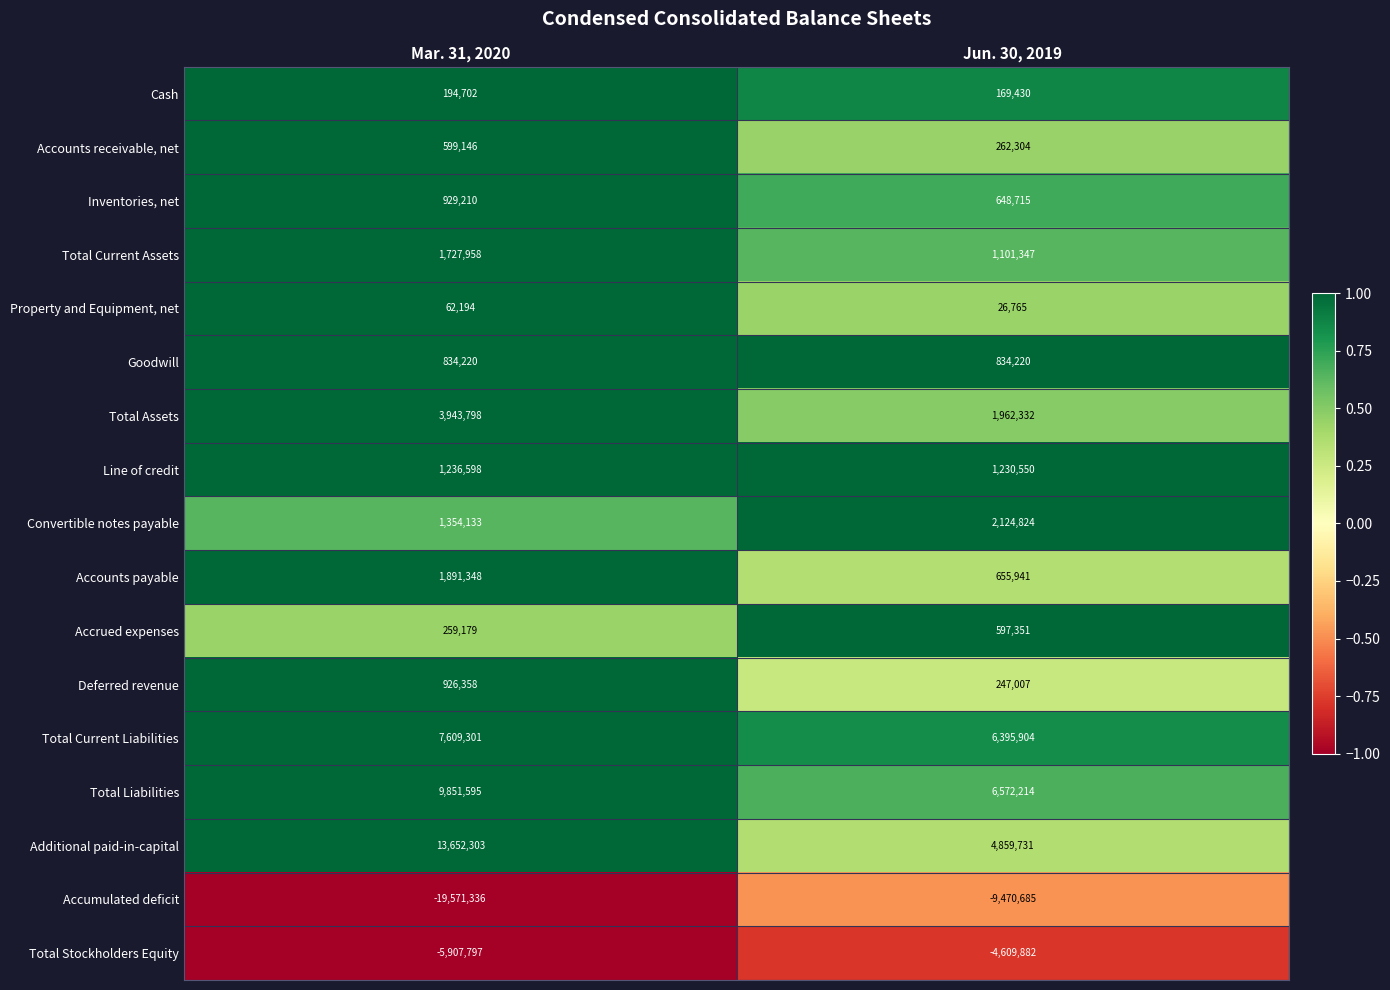

True or false: Total Assets has a value of 6176763 at Mar. 31, 2020.

False